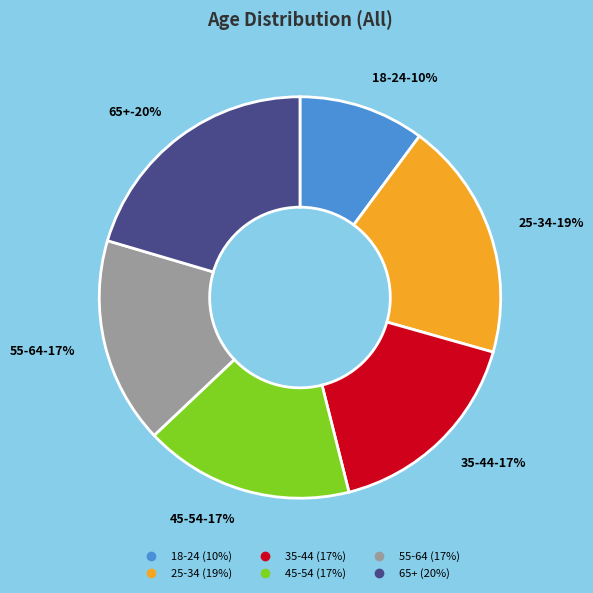

How much of the chart is everything except 25-34?

80.8%